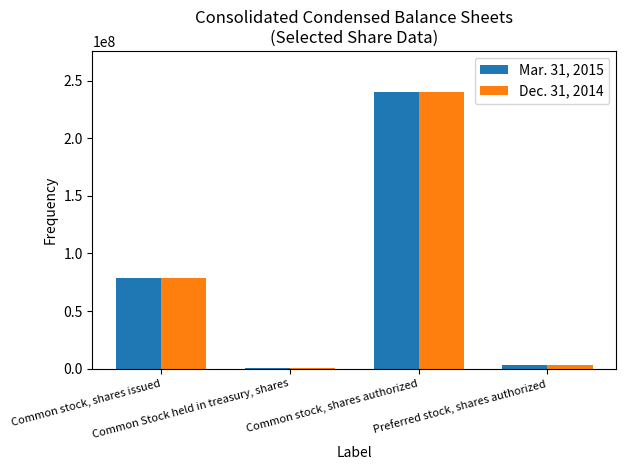

What is the greatest value displayed?

240000000